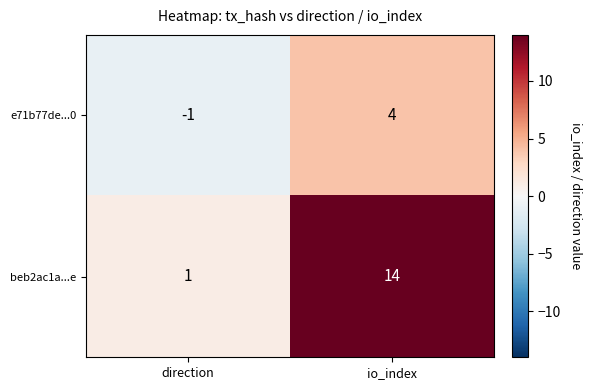

Reading left to right, what are all the values shown in this chart?

e71b77de...0: direction=-1	io_index=4
beb2ac1a...e: direction=1	io_index=14